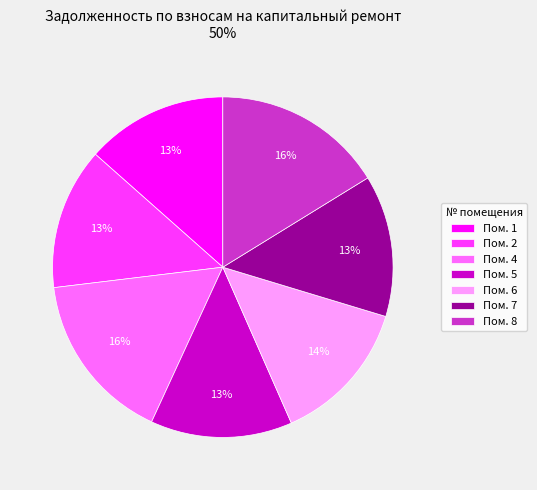

Does Пом. 2 represent more than half of the total?

No